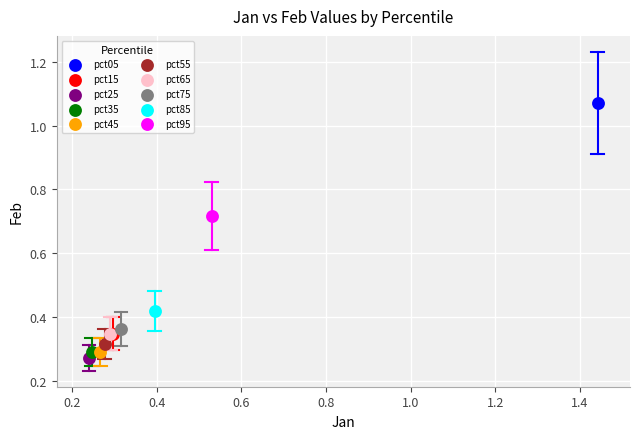

What are all the series names shown in the legend?

pct05, pct15, pct25, pct35, pct45, pct55, pct65, pct75, pct85, pct95